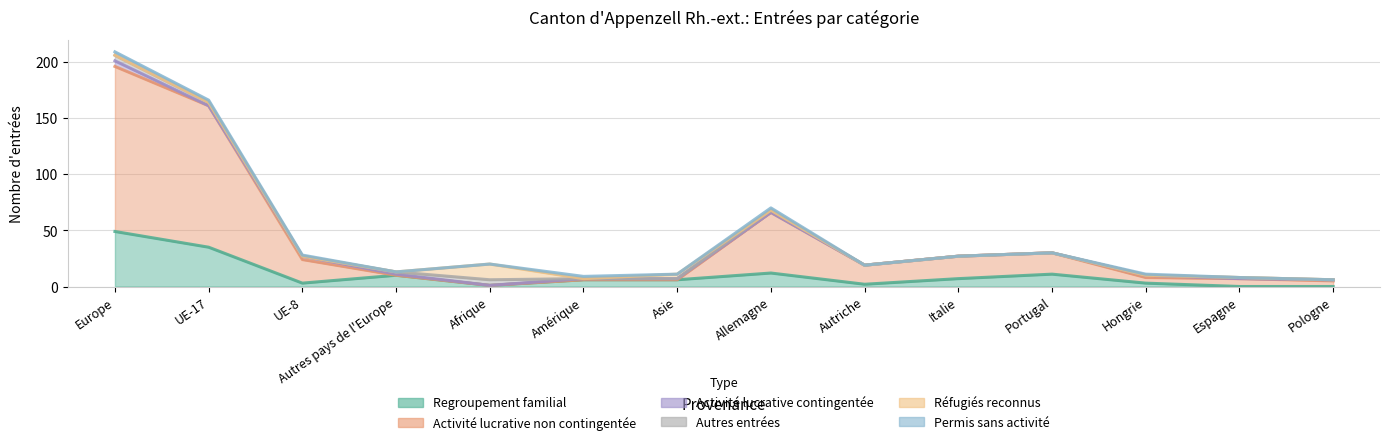

Count the number of categories in the chart.

14